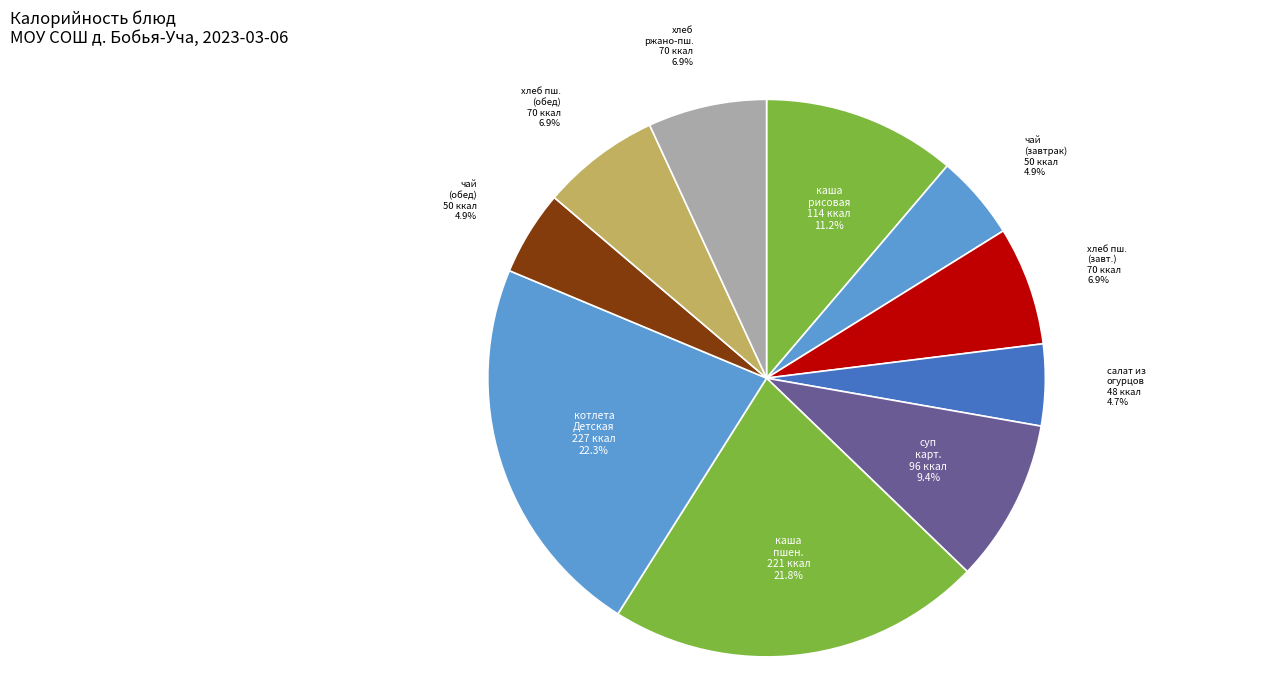

How many segments does this pie chart have?

10